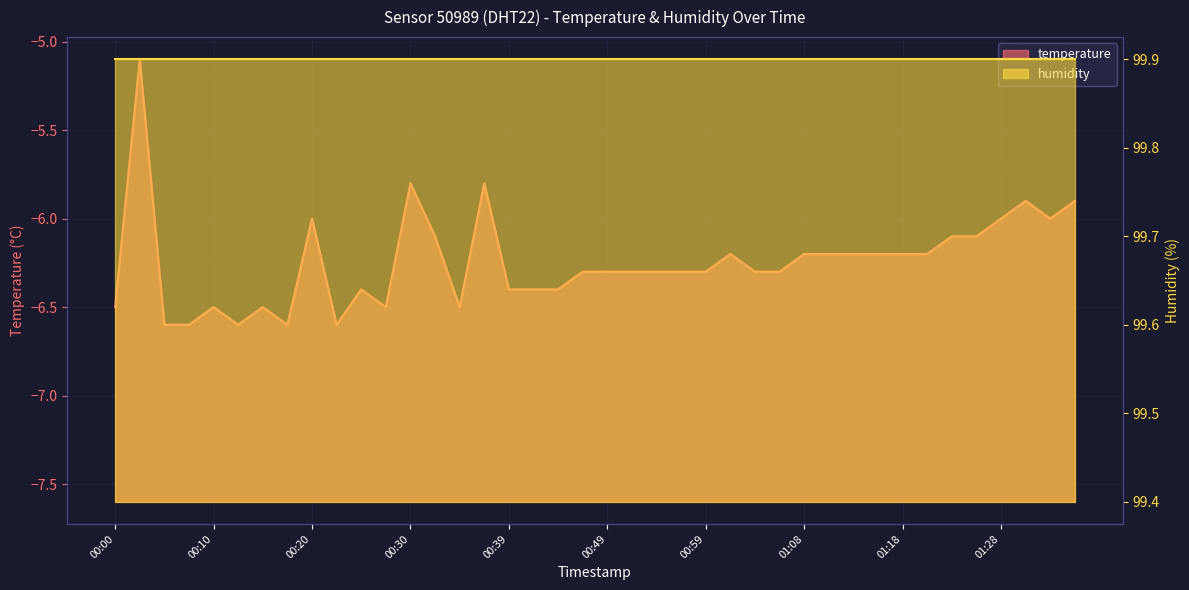

Reading left to right, list all the values displayed in this chart.

00:00=-6.5	00:03=-5.1	00:05=-6.6	00:08=-6.6	00:10=-6.5	00:12=-6.6	00:15=-6.5	00:17=-6.6	00:20=-6.0	00:22=-6.6	00:25=-6.4	00:27=-6.5	00:30=-5.8	00:32=-6.1	00:34=-6.5	00:37=-5.8	00:39=-6.4	00:42=-6.4	00:44=-6.4	00:47=-6.3	00:49=-6.3	00:51=-6.3	00:54=-6.3	00:56=-6.3	00:59=-6.3	01:01=-6.2	01:03=-6.3	01:06=-6.3	01:08=-6.2	01:11=-6.2	01:13=-6.2	01:16=-6.2	01:18=-6.2	01:20=-6.2	01:23=-6.1	01:25=-6.1	01:28=-6.0	01:30=-5.9	01:33=-6.0	01:35=-5.9